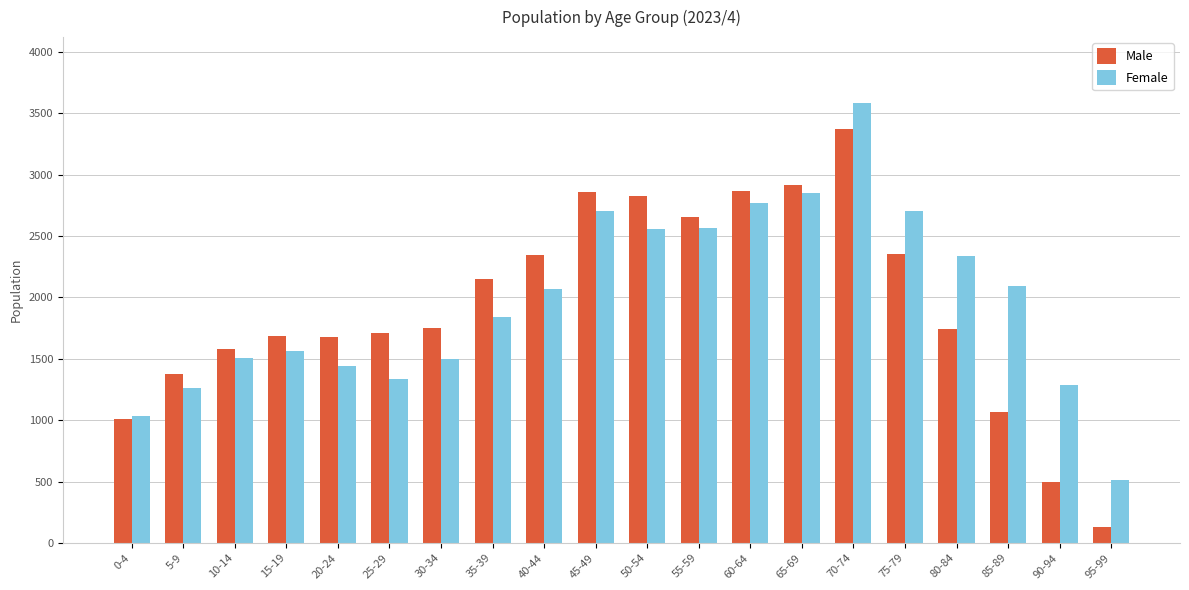

What is the sum of all Male values?

38559